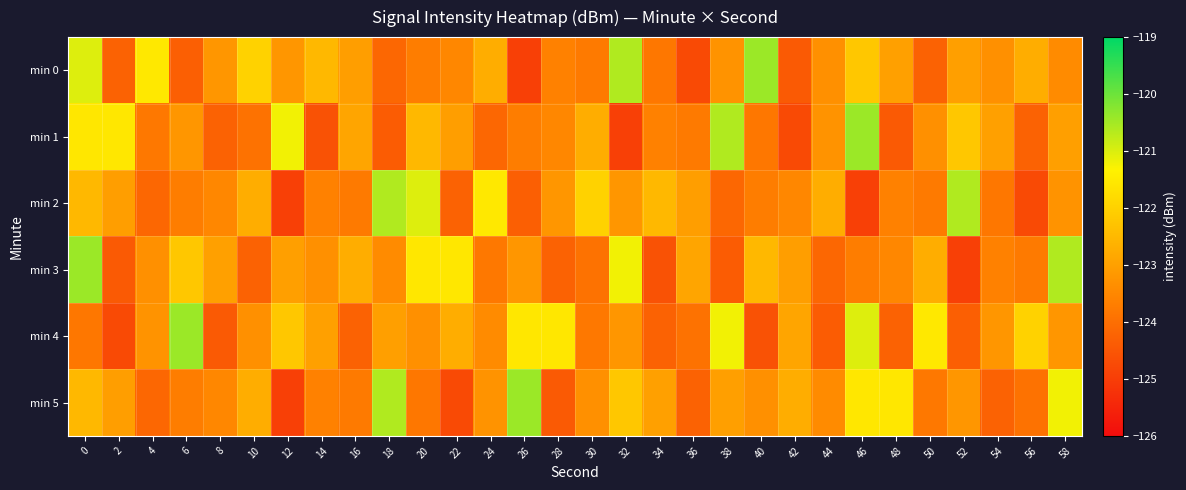

Reading left to right, list all the values displayed in this chart.

min 0: 0=-121.0	2=-124.3	4=-121.5	6=-124.3	8=-123.2	10=-122.0	12=-123.2	14=-122.5	16=-123.0	18=-124.1	20=-123.7	22=-123.5	24=-122.7	26=-124.9	28=-123.6	30=-123.8	32=-120.6	34=-123.8	36=-124.7	38=-123.3	40=-120.4	42=-124.4	44=-123.3	46=-122.2	48=-123.0	50=-124.3	52=-123.0	54=-123.3	56=-122.7	58=-123.4
min 1: 0=-121.6	2=-121.5	4=-123.8	6=-123.2	8=-124.2	10=-123.9	12=-121.2	14=-124.6	16=-122.9	18=-124.4	20=-122.5	22=-123.0	24=-124.1	26=-123.7	28=-123.5	30=-122.7	32=-124.9	34=-123.6	36=-123.8	38=-120.6	40=-123.8	42=-124.7	44=-123.3	46=-120.4	48=-124.4	50=-123.3	52=-122.2	54=-123.0	56=-124.3	58=-123.0
min 2: 0=-122.5	2=-123.0	4=-124.1	6=-123.7	8=-123.5	10=-122.7	12=-124.9	14=-123.6	16=-123.8	18=-120.6	20=-121.0	22=-124.3	24=-121.5	26=-124.3	28=-123.2	30=-122.0	32=-123.2	34=-122.5	36=-123.0	38=-124.1	40=-123.7	42=-123.5	44=-122.7	46=-124.9	48=-123.6	50=-123.8	52=-120.6	54=-123.8	56=-124.7	58=-123.3
min 3: 0=-120.4	2=-124.4	4=-123.3	6=-122.2	8=-123.0	10=-124.3	12=-123.0	14=-123.3	16=-122.7	18=-123.4	20=-121.6	22=-121.5	24=-123.8	26=-123.2	28=-124.2	30=-123.9	32=-121.2	34=-124.6	36=-122.9	38=-124.4	40=-122.5	42=-123.0	44=-124.1	46=-123.7	48=-123.5	50=-122.7	52=-124.9	54=-123.6	56=-123.8	58=-120.6
min 4: 0=-123.8	2=-124.7	4=-123.3	6=-120.4	8=-124.4	10=-123.3	12=-122.2	14=-123.0	16=-124.3	18=-123.0	20=-123.3	22=-122.7	24=-123.4	26=-121.6	28=-121.5	30=-123.8	32=-123.2	34=-124.2	36=-123.9	38=-121.2	40=-124.6	42=-122.9	44=-124.4	46=-121.0	48=-124.3	50=-121.5	52=-124.3	54=-123.2	56=-122.0	58=-123.2
min 5: 0=-122.5	2=-123.0	4=-124.1	6=-123.7	8=-123.5	10=-122.7	12=-124.9	14=-123.6	16=-123.8	18=-120.6	20=-123.8	22=-124.7	24=-123.3	26=-120.4	28=-124.4	30=-123.3	32=-122.2	34=-123.0	36=-124.3	38=-123.0	40=-123.3	42=-122.7	44=-123.4	46=-121.6	48=-121.5	50=-123.8	52=-123.2	54=-124.2	56=-123.9	58=-121.2